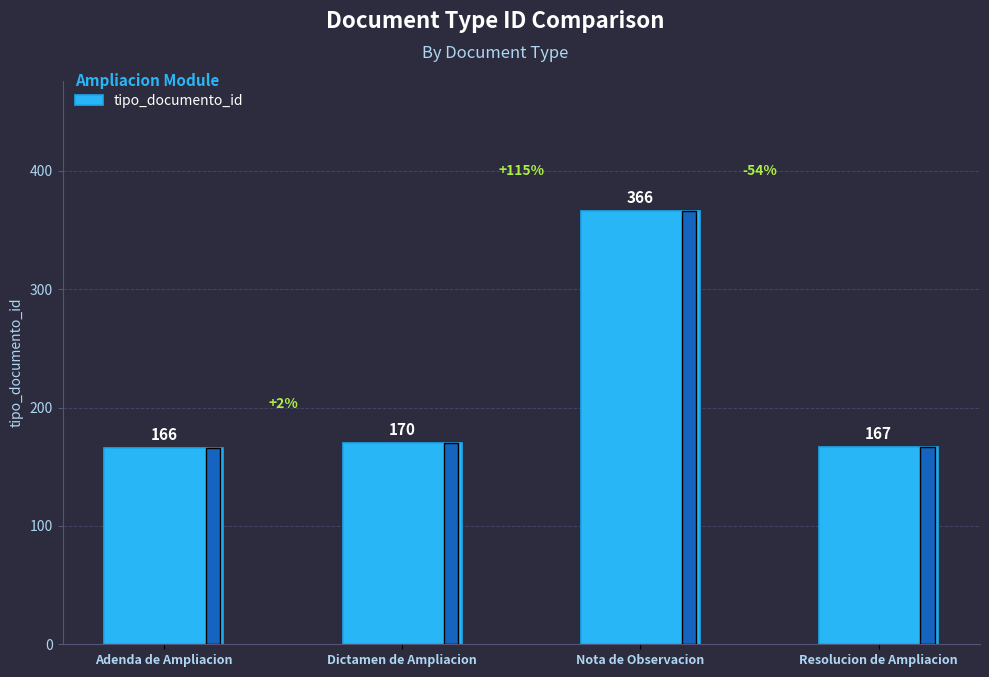

Reading right to left, extract all data points from this chart.

167	366	170	166